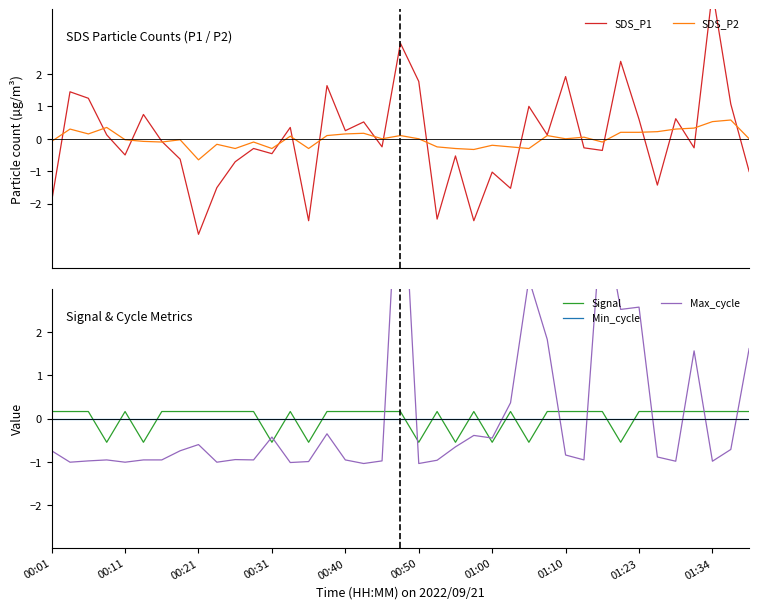

Does the chart have visible grid lines?

No